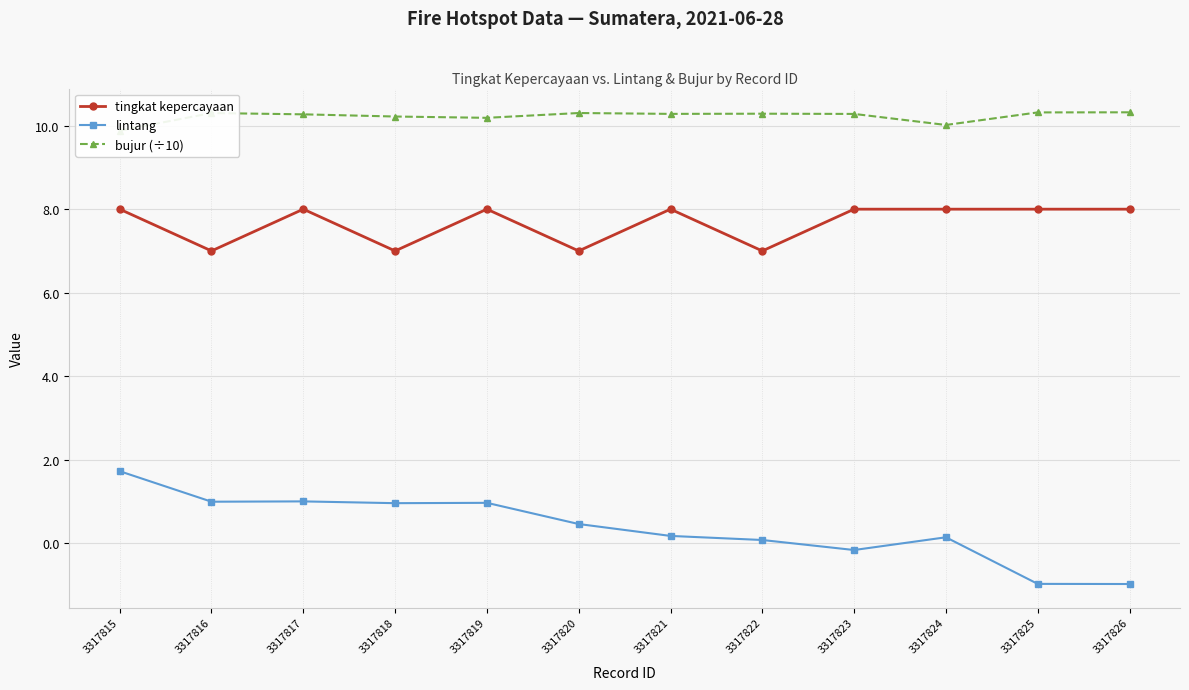

True or false: lintang has a value of 0.6 at 3317820.

False